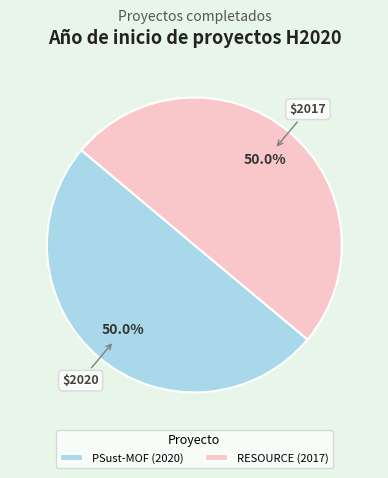

How much of the chart is everything except RESOURCE (2017)?

50.0%